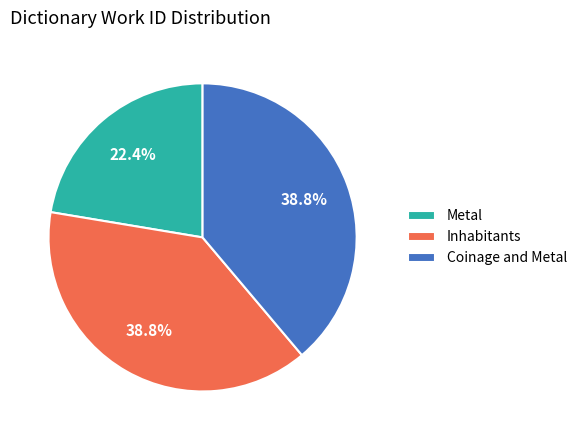

Which category has the smallest portion of the pie?

Metal